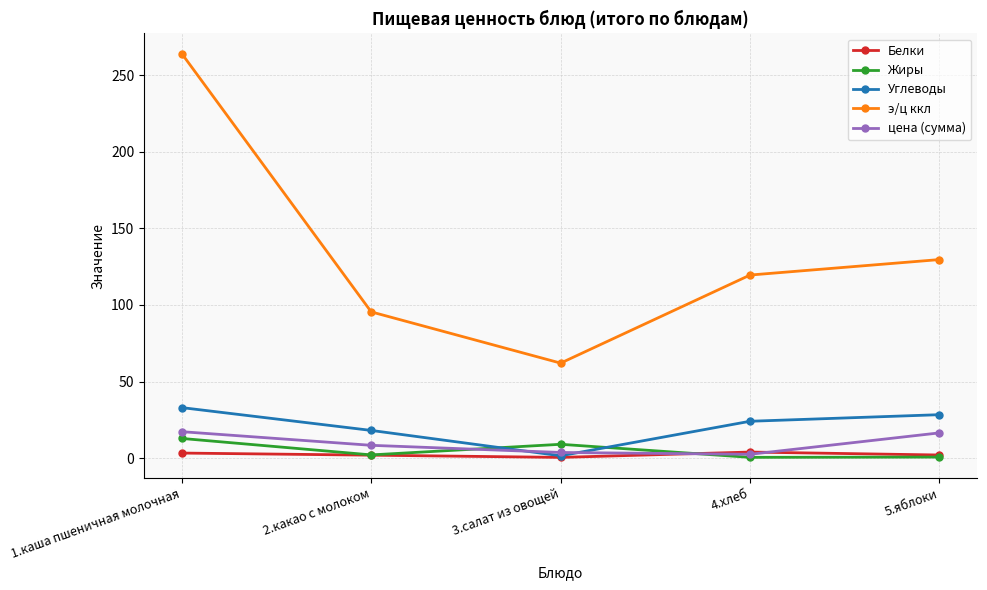

True or false: Жиры has more than 1 points higher than both neighbors.

False